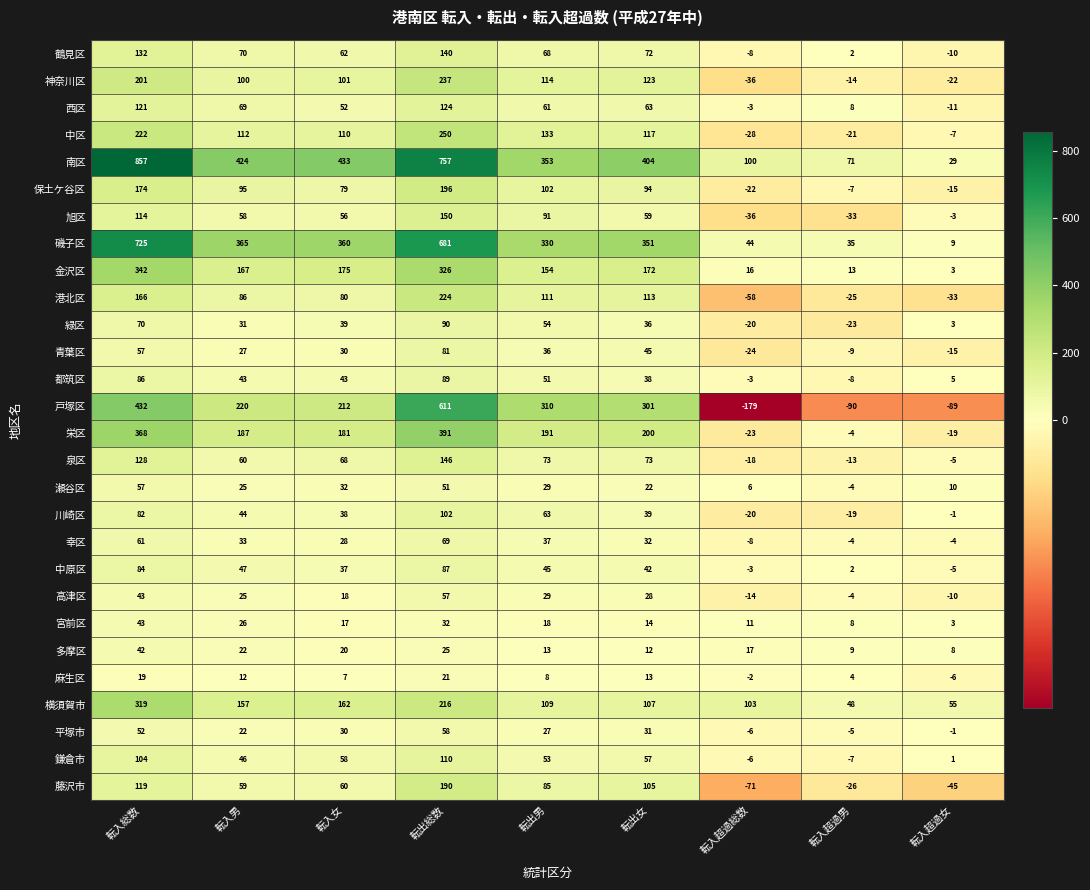

Rank the categories by 瀬谷区 value from lowest to highest.

転入超過男, 転入超過総数, 転入超過女, 転出女, 転入男, 転出男, 転入女, 転出総数, 転入総数